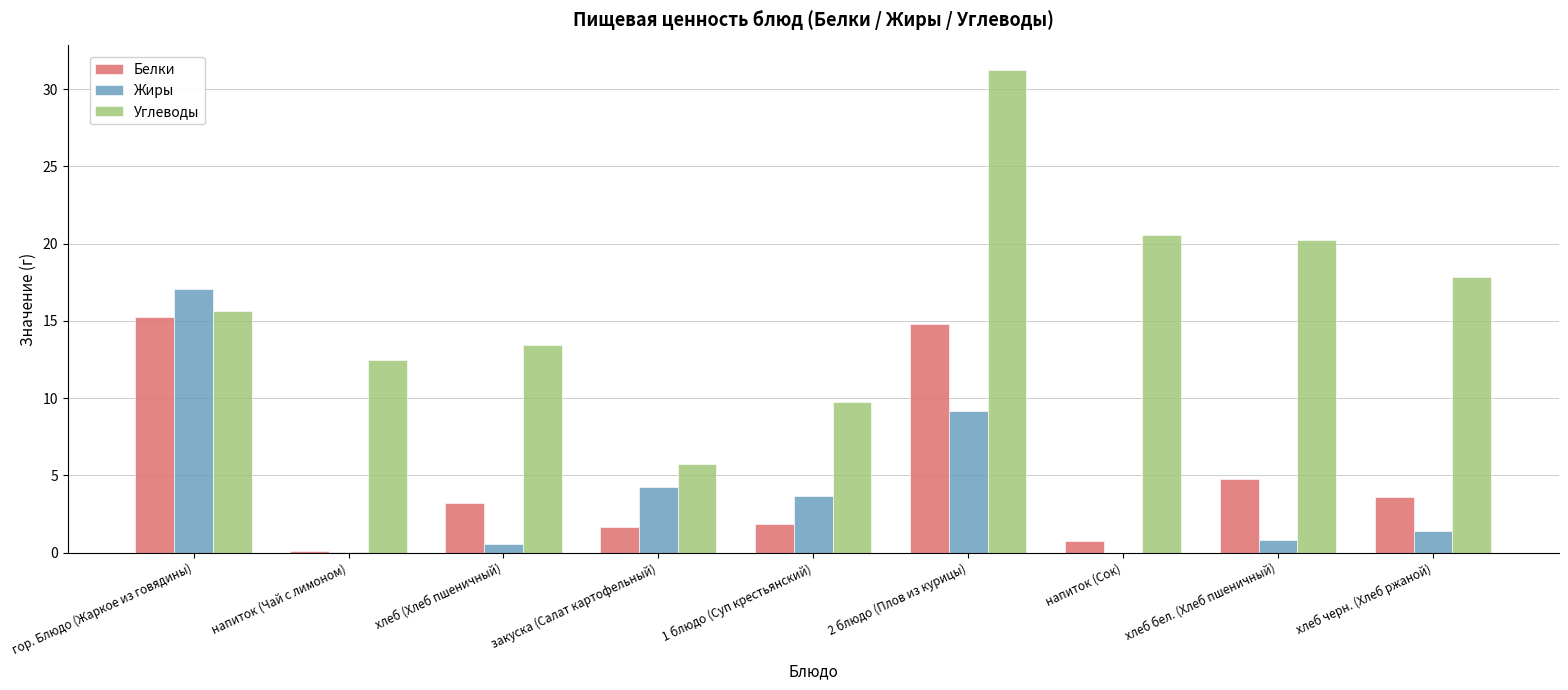

How many groups of bars are there?

9